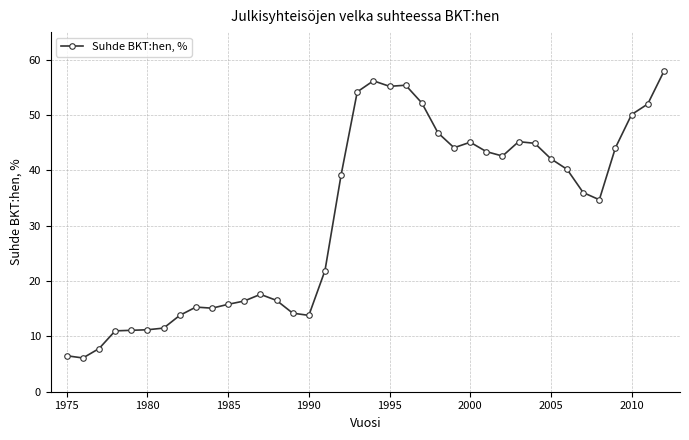

How many lines are shown in the chart?

1